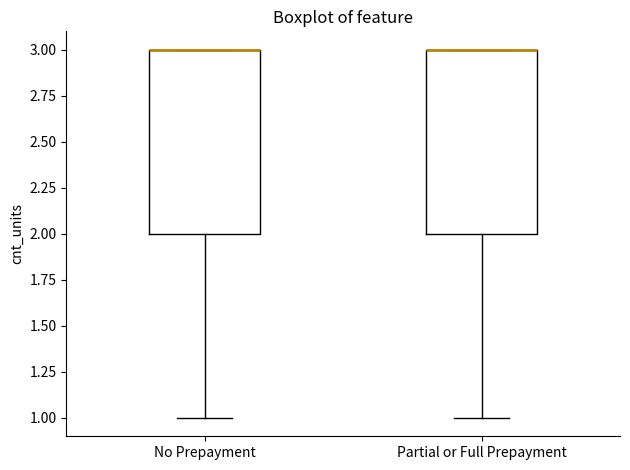

Reading left to right, read every box against the y-axis: the position of its median line, the range the box covers, and the ends of its whiskers. The values are not printed on the chart, so give them approximately, as read against the axis.

No Prepayment: median 3 (drawn on the box's upper edge), box 2 to 3, whiskers 1 to 3
Partial or Full Prepayment: median 3 (drawn on the box's upper edge), box 2 to 3, whiskers 1 to 3